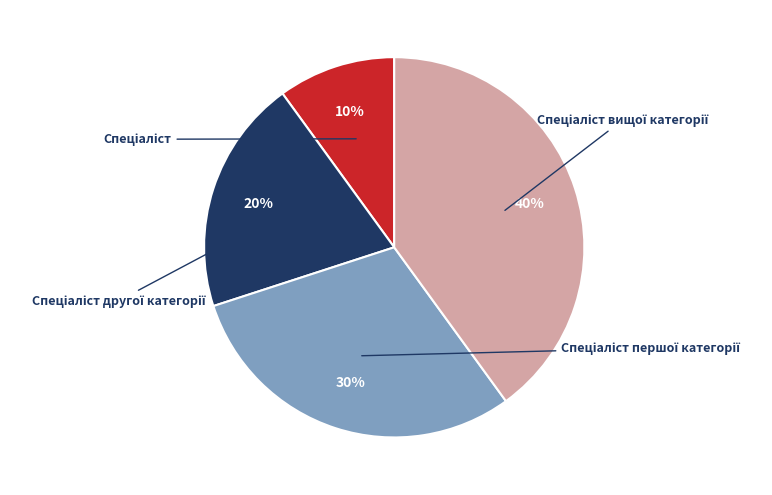

Is there any slice that represents more than half of the pie?

No